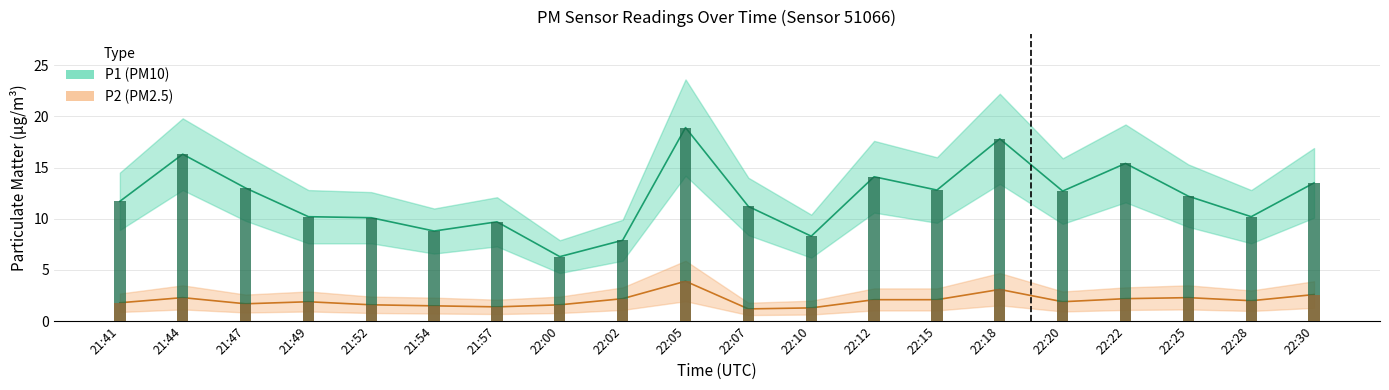

The value of P1_upper at 22:18 is 5.0. True or false?

False